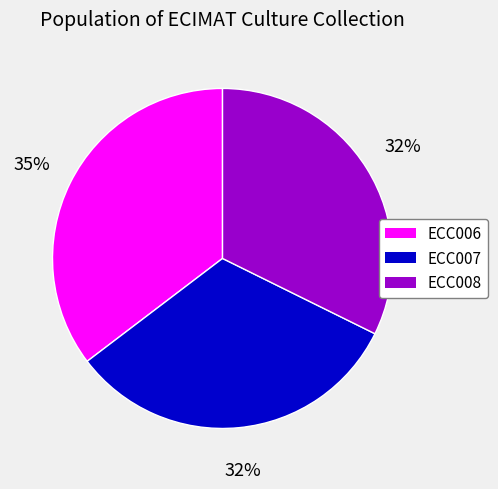

To the nearest percent, what is the average slice percentage?

33%